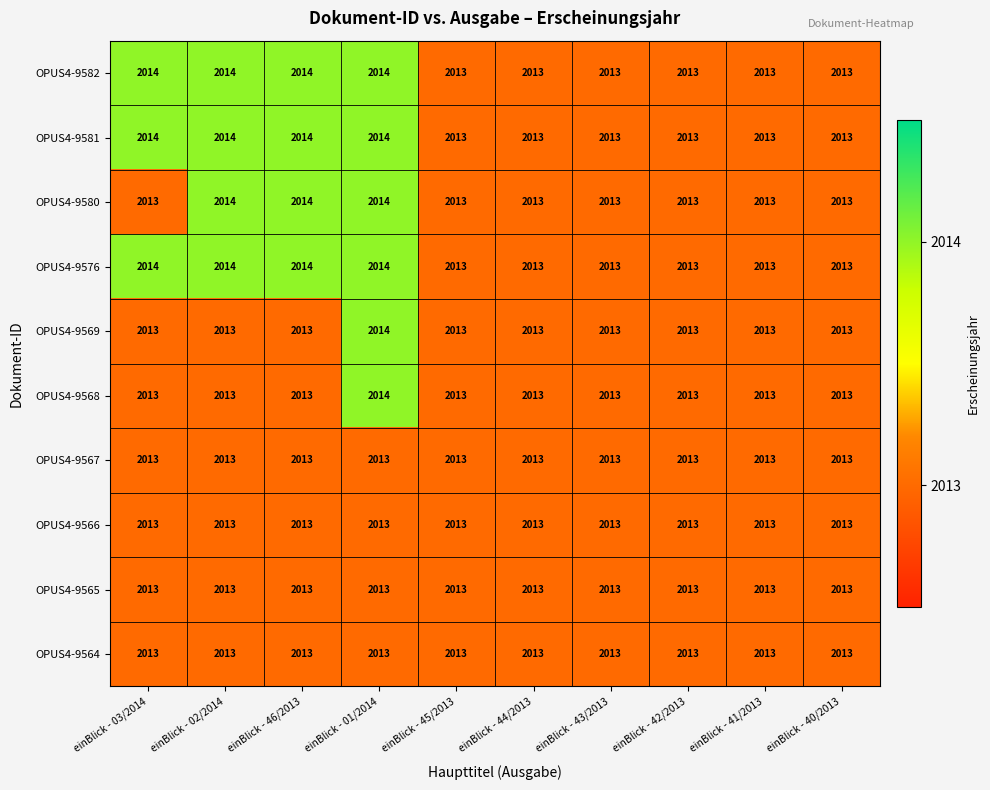

What is the sum of the OPUS4-9567 values at einBlick - 03/2014 and einBlick - 40/2013?

4026